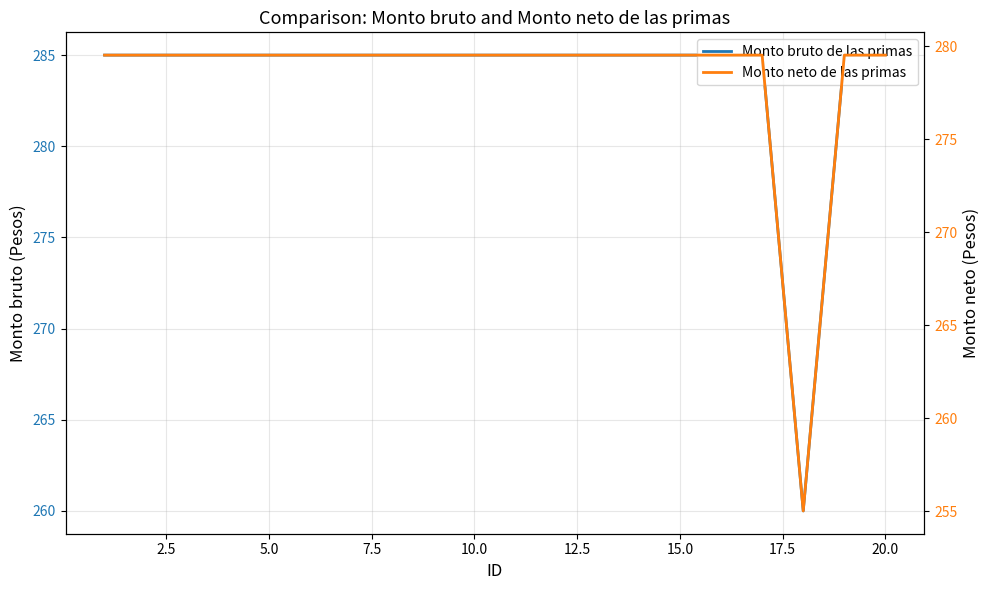

At how many categories does at least one series exceed 271?

19